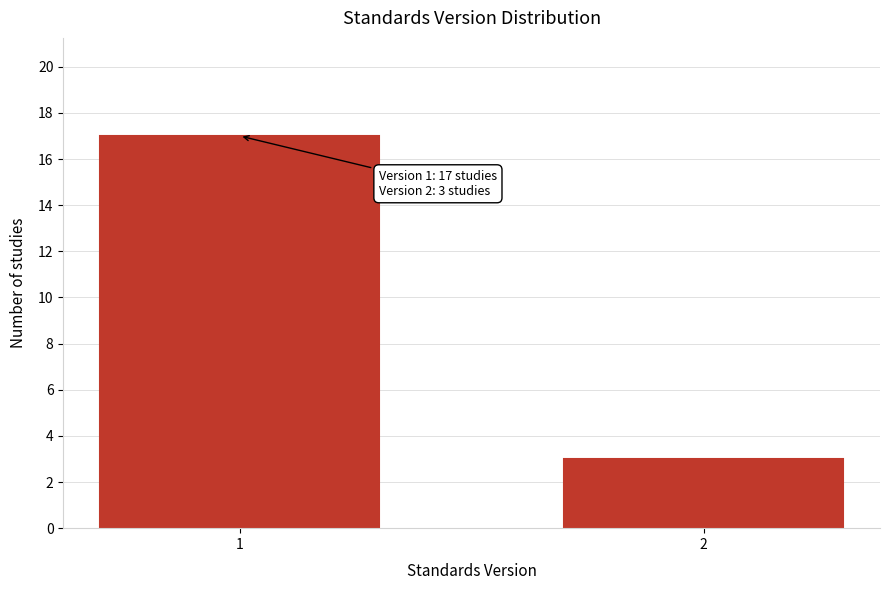

Reading left to right, transcribe all the data shown in this chart.

17	3